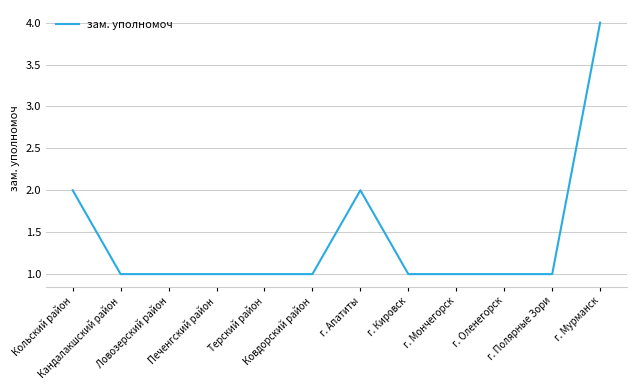

What is the greatest value displayed?

4